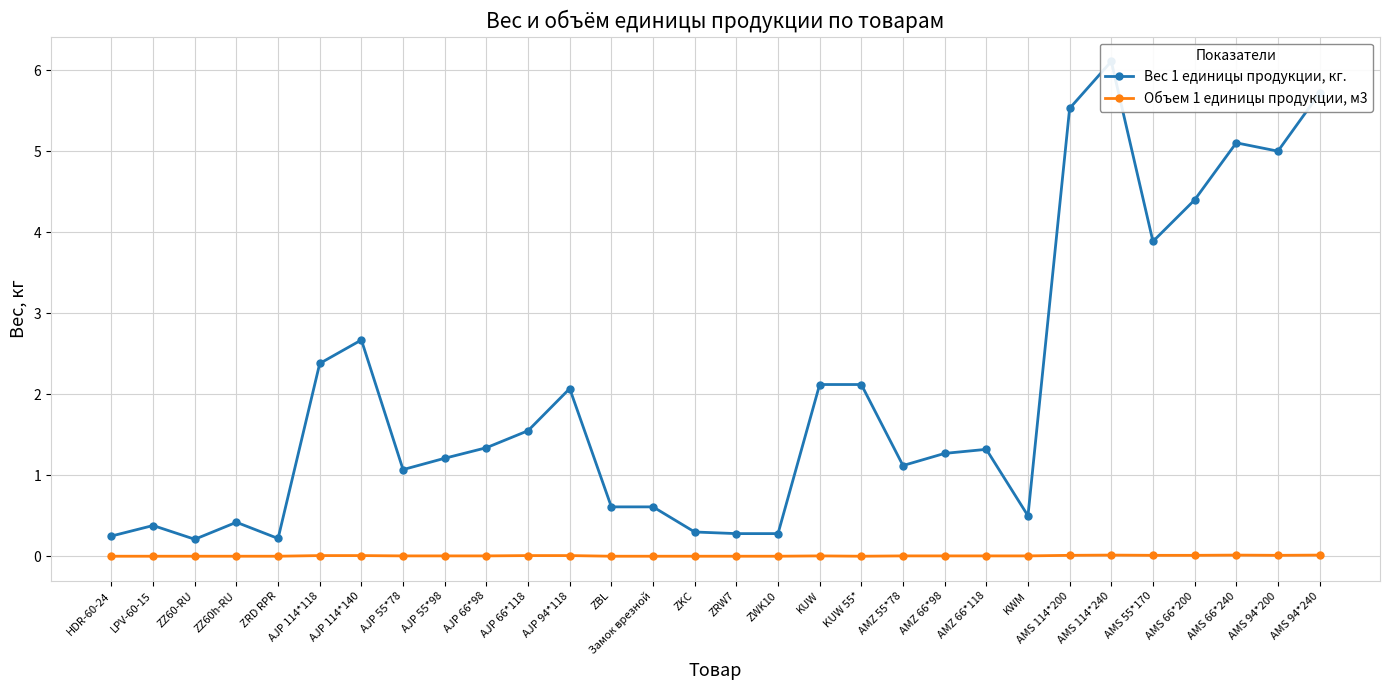

At which label does Вес 1 единицы продукции, кг. reach its minimum?

ZZ60-RU